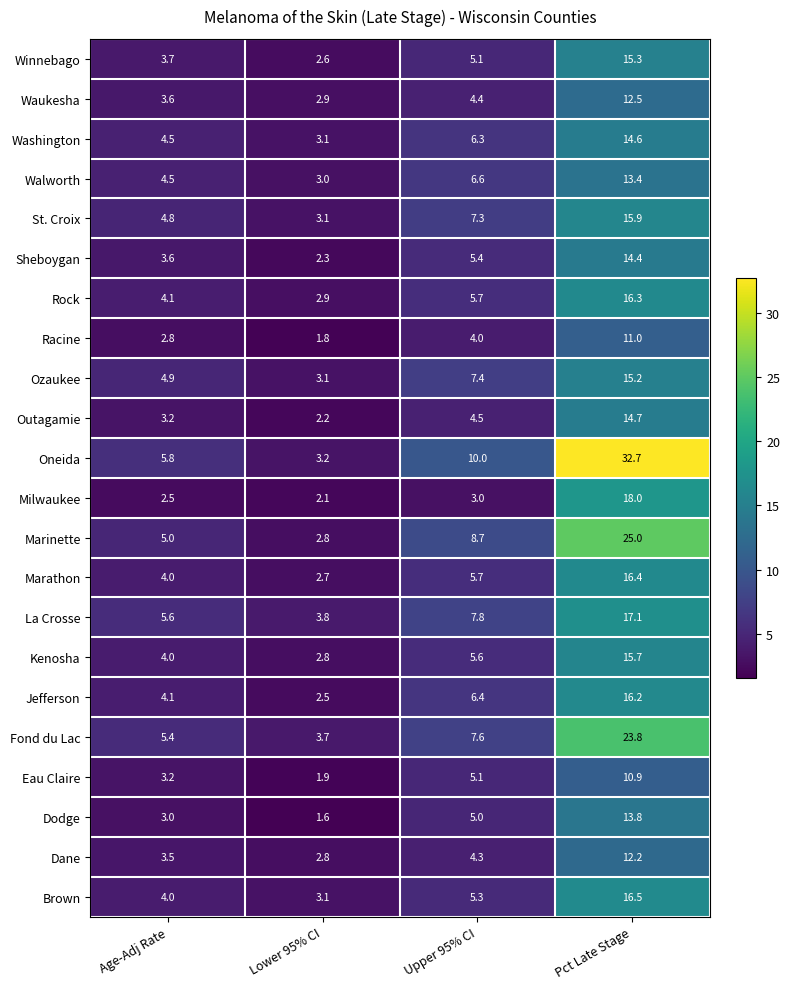

Count the number of categories in the chart.

4